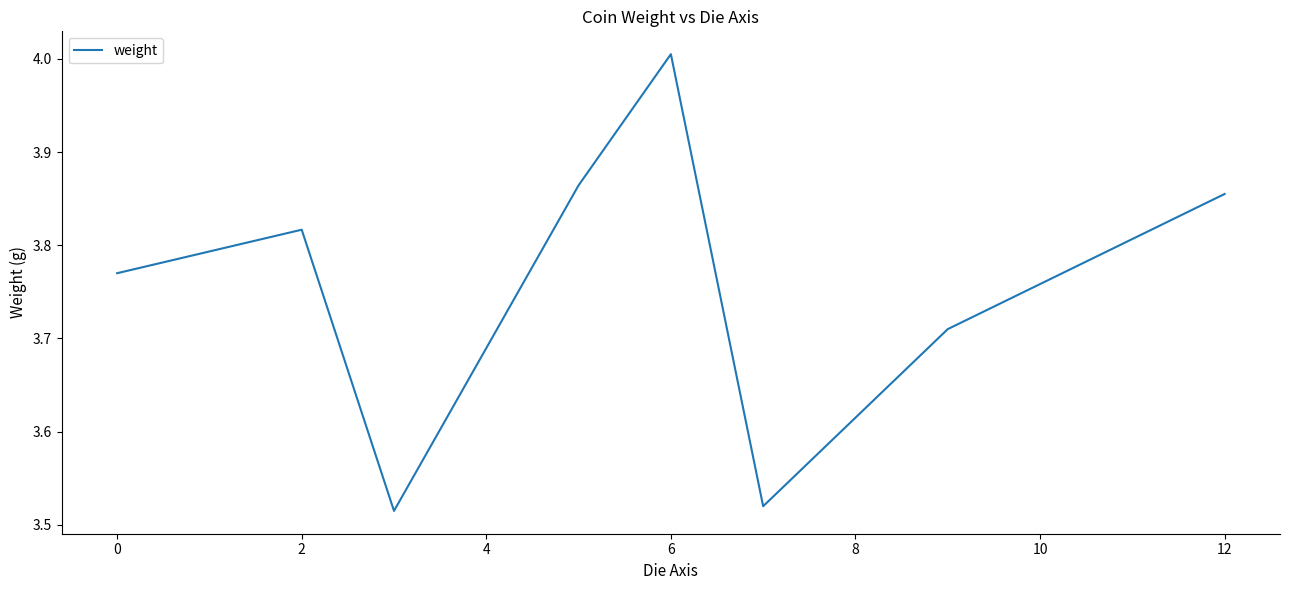

True or false: there are more than 0 points higher than both neighbors.

True